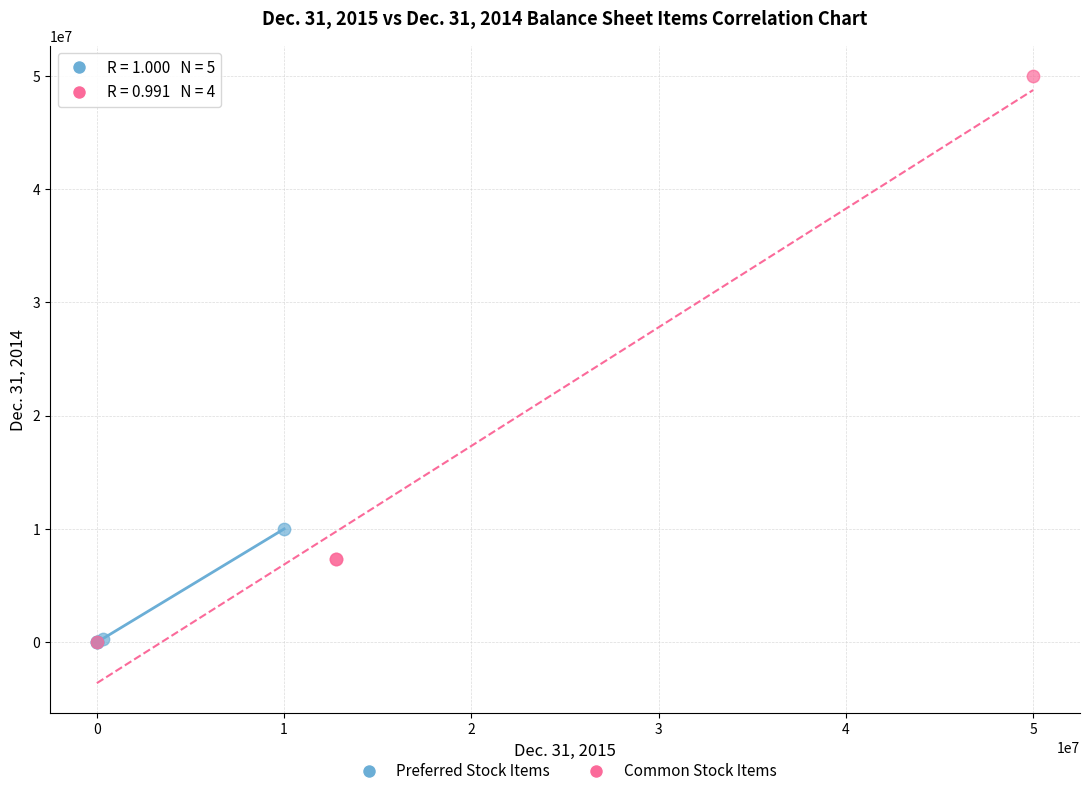

Which series contains the highest Y value?

Common Stock Items